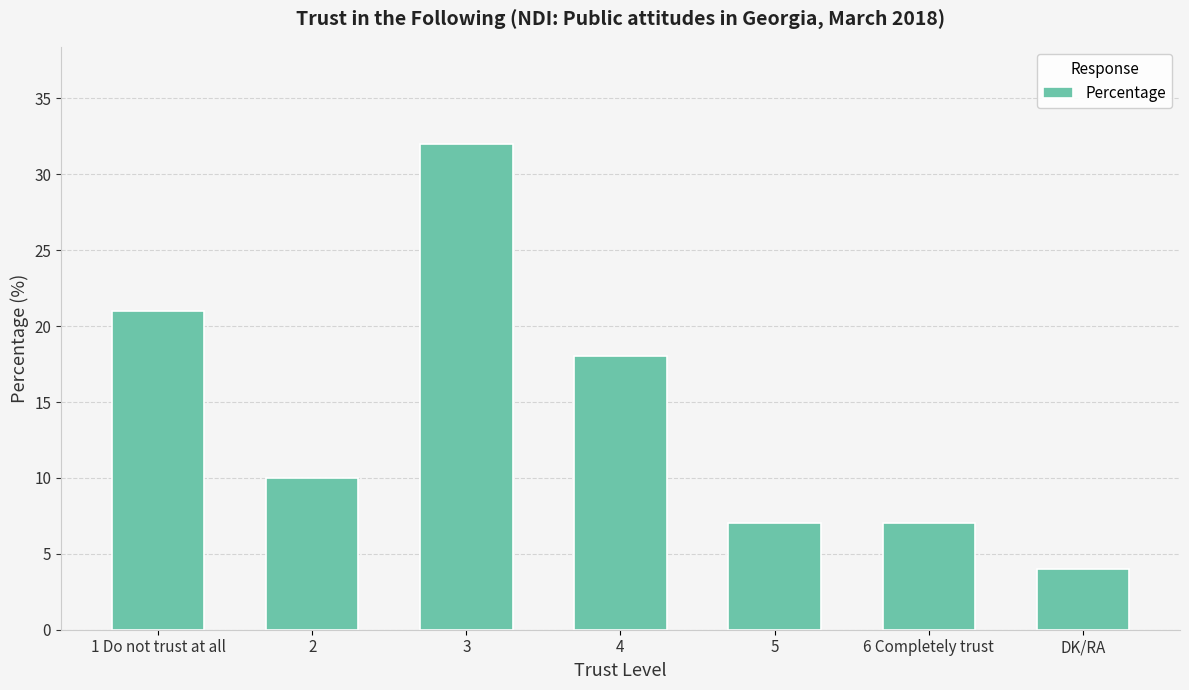

The chart shows a value of 30 at 4. True or false?

False